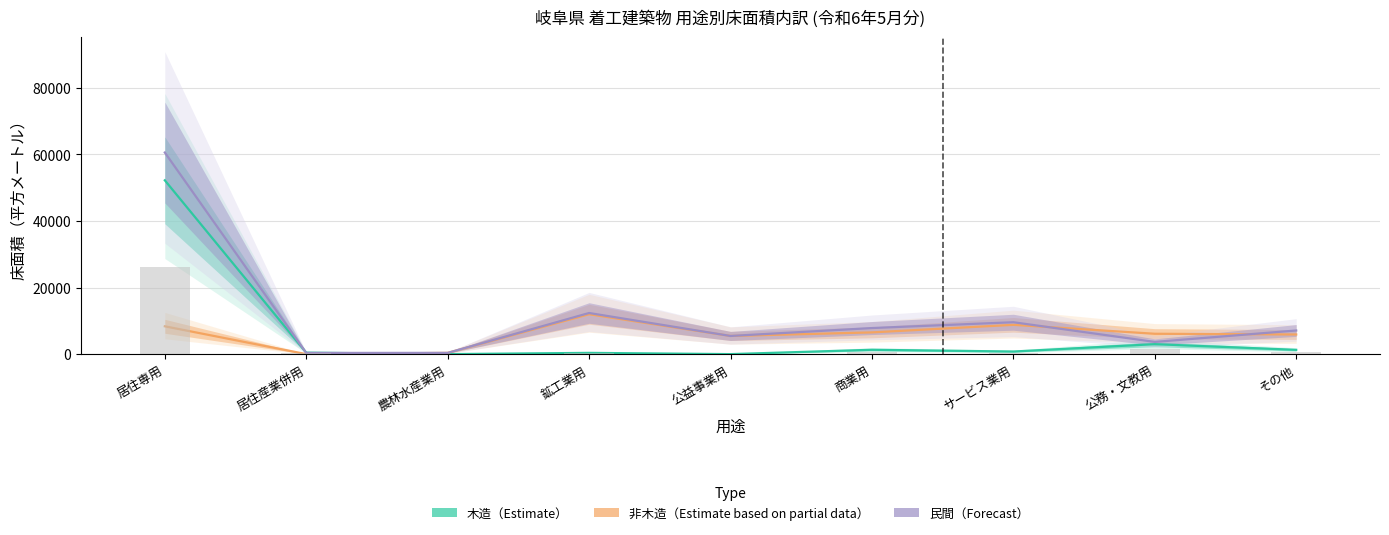

At how many categories does at least one series exceed 25577?

1